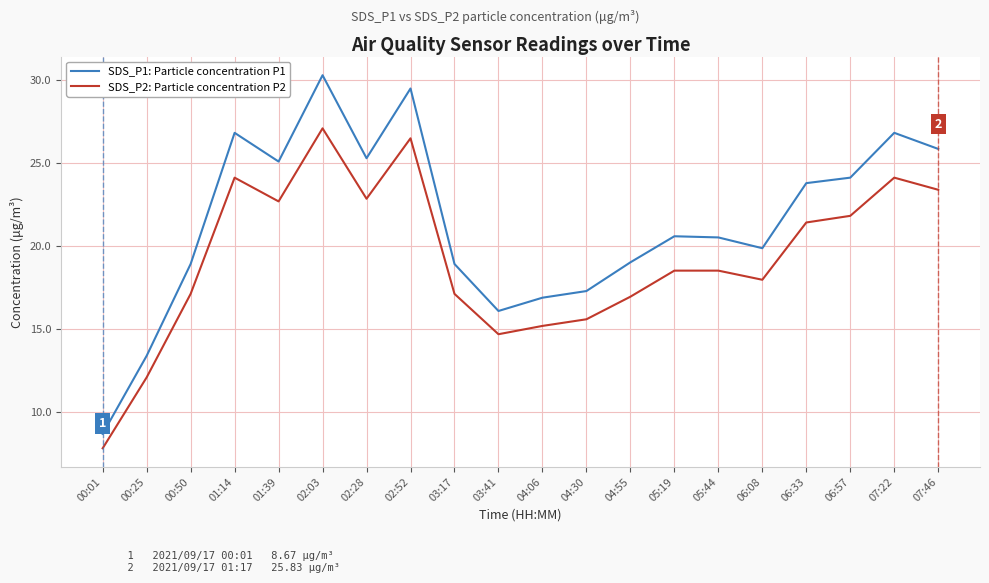

At which category is the sum across all series the highest?

02:03